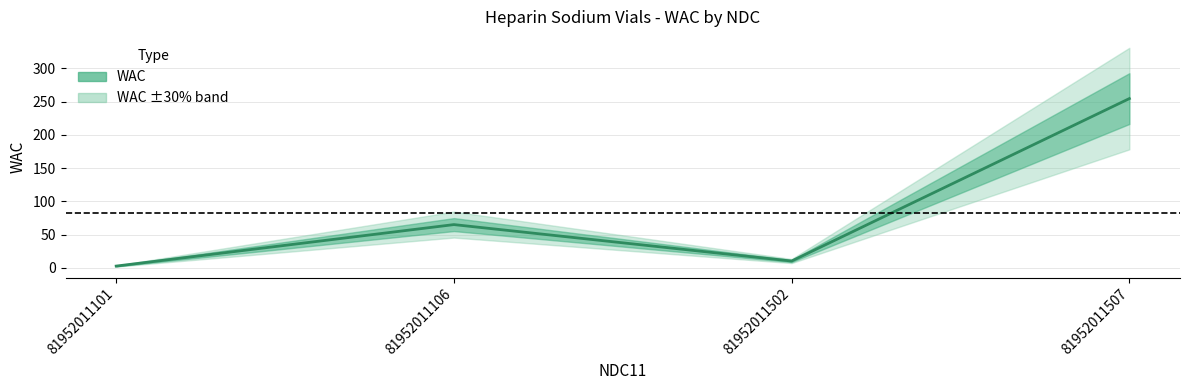

Which label corresponds to the smallest value in the chart?

81952011101